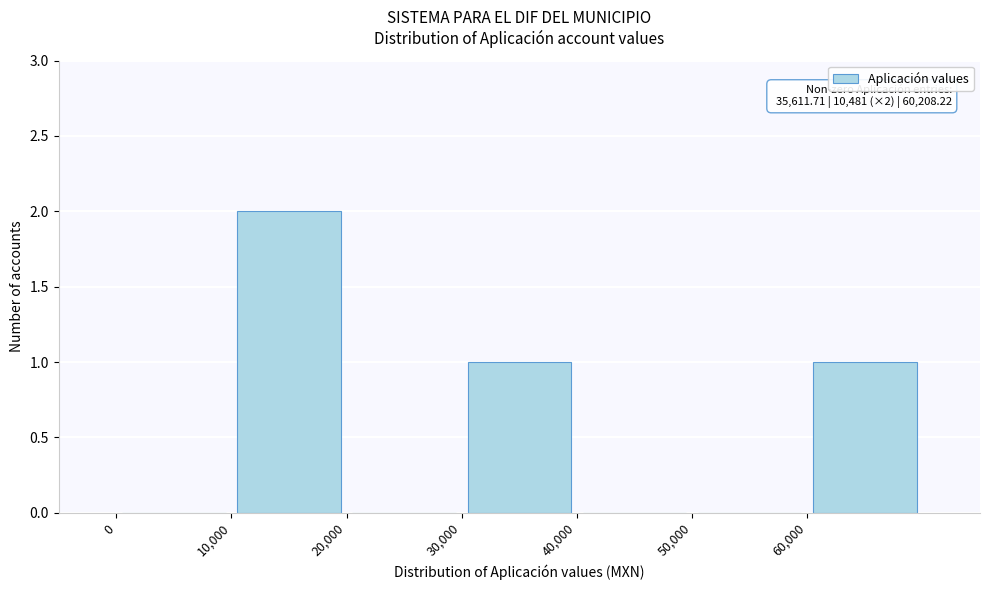

Over which range of the x-axis is the bar tallest?

10000 to 20000